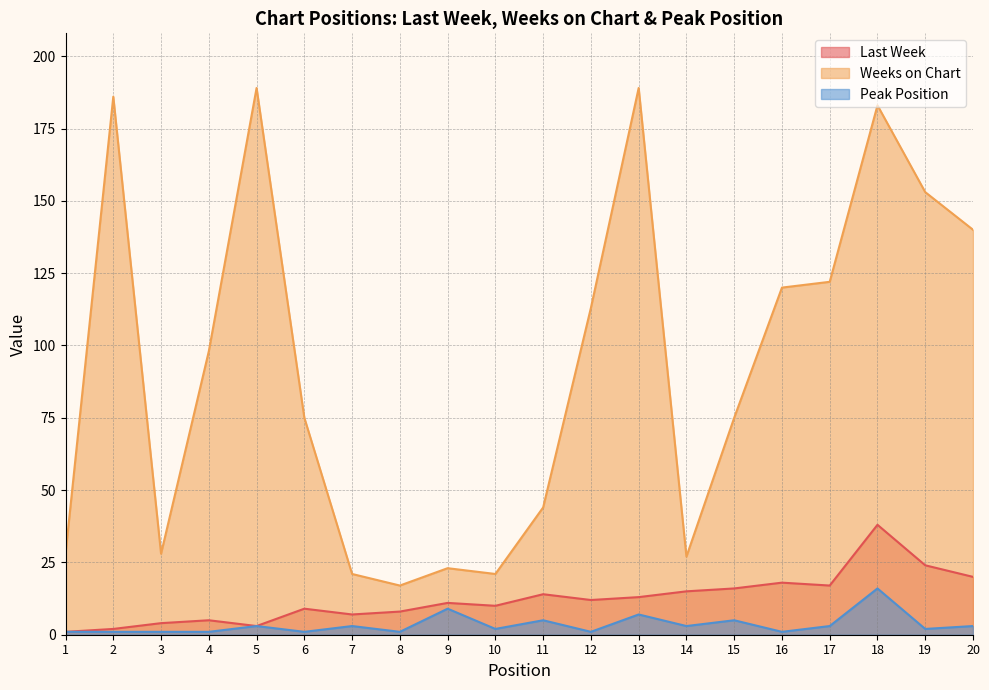

Which label corresponds to the largest value in the chart?

5